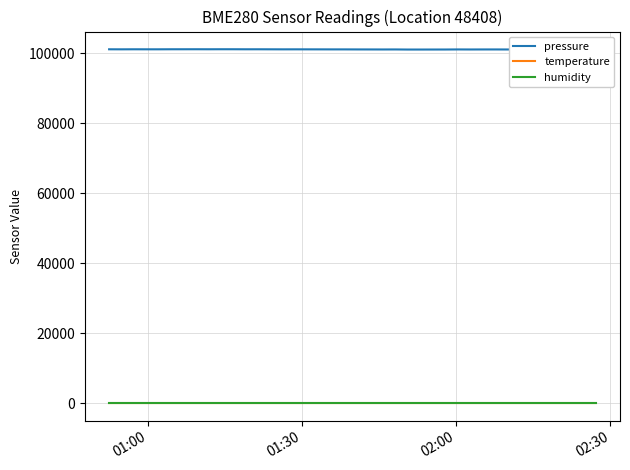

True or false: pressure and humidity cross at least once.

False